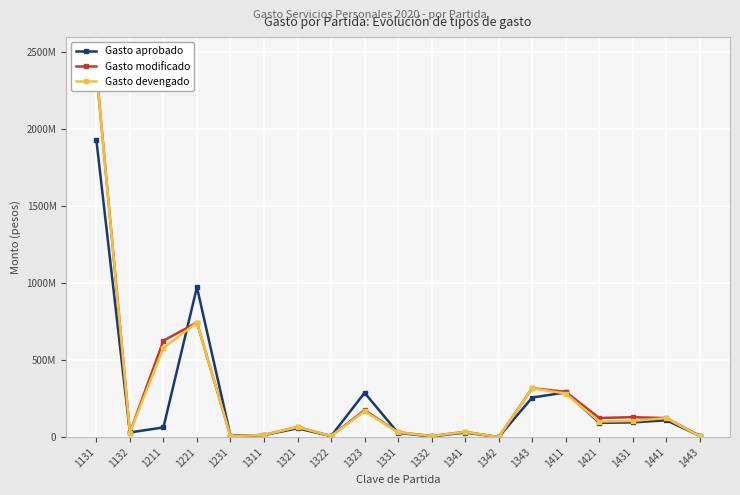

What is the difference between the maximum and minimum values in the Gasto devengado series?

2378969617